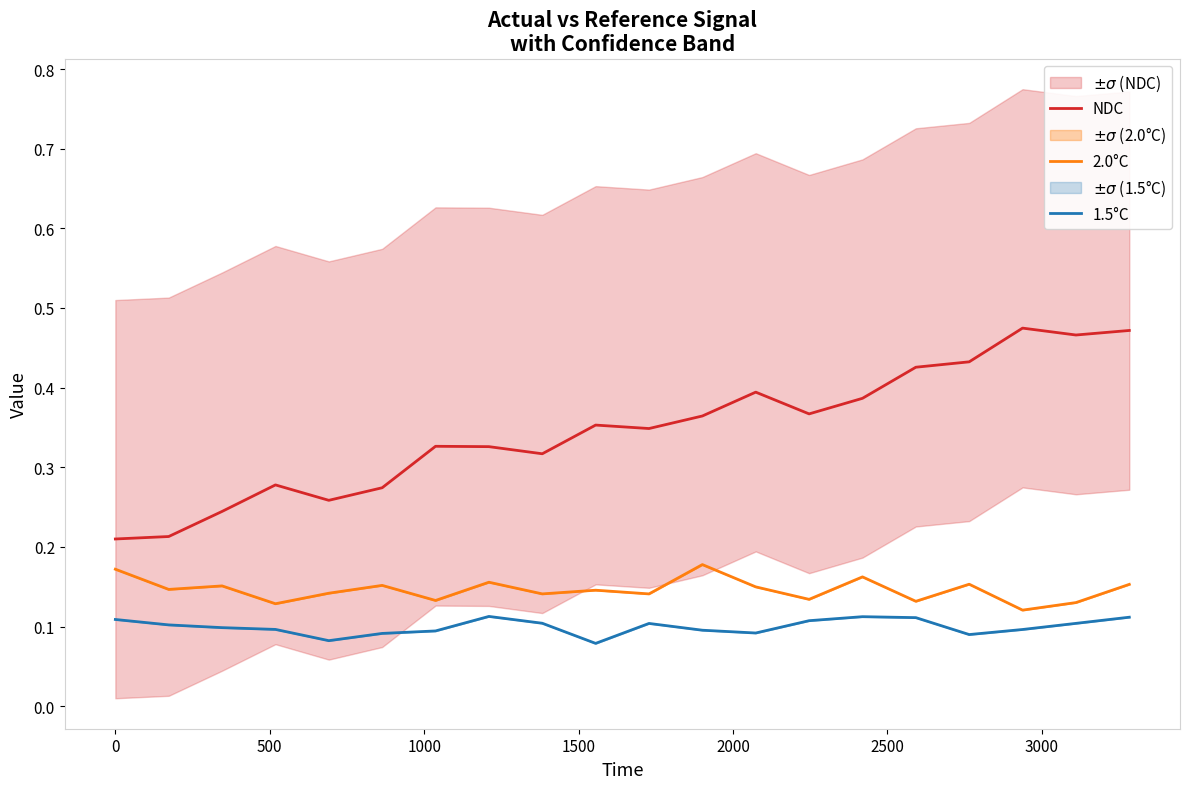

Does the chart display data point markers on the line(s)?

No